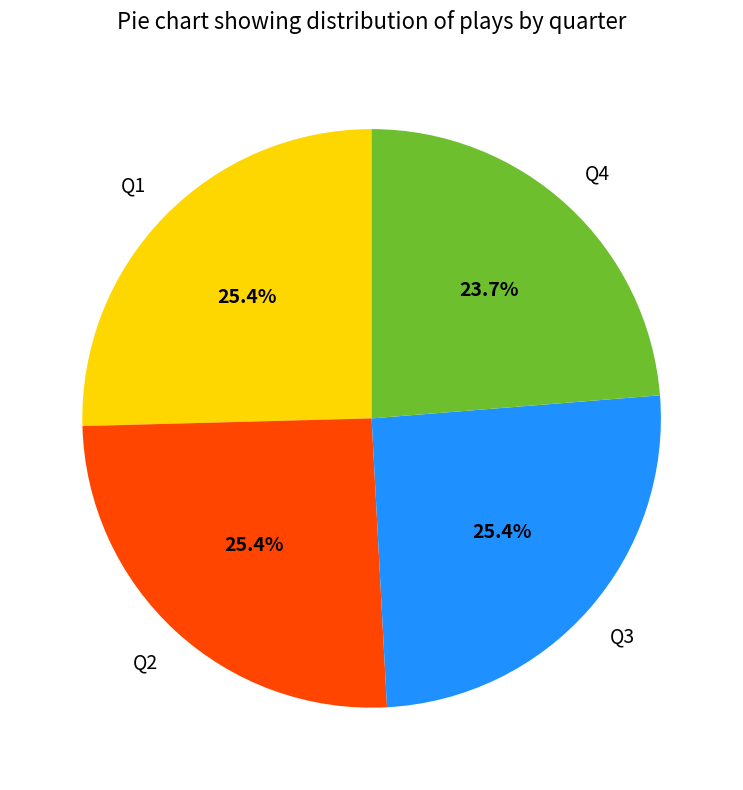

The Q1 slice represents 11% of the pie. True or false?

False